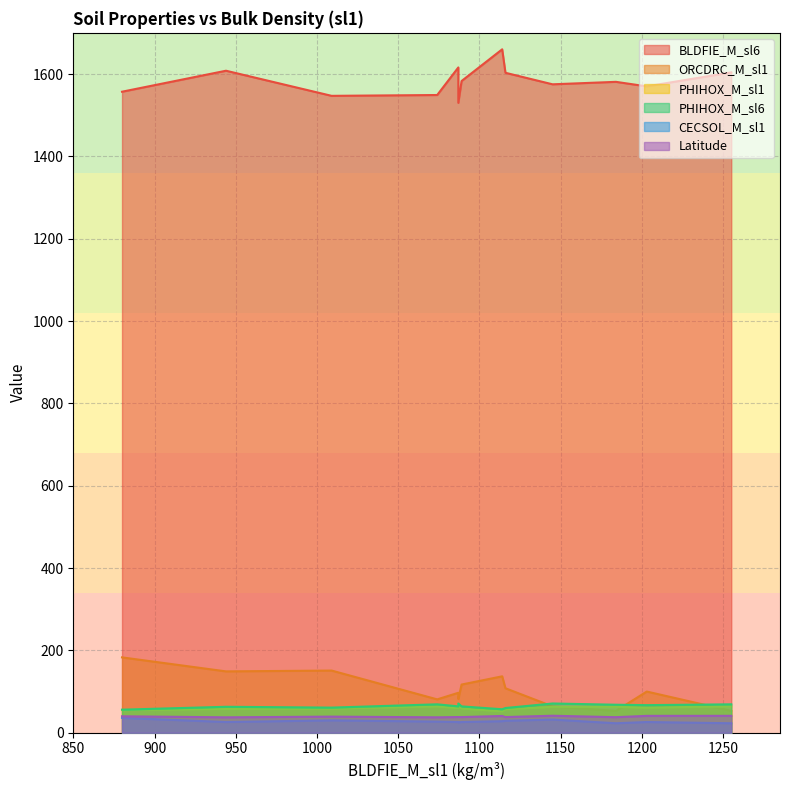

True or false: ORCDRC_M_sl1 and PHIHOX_M_sl1 cross at least once.

True